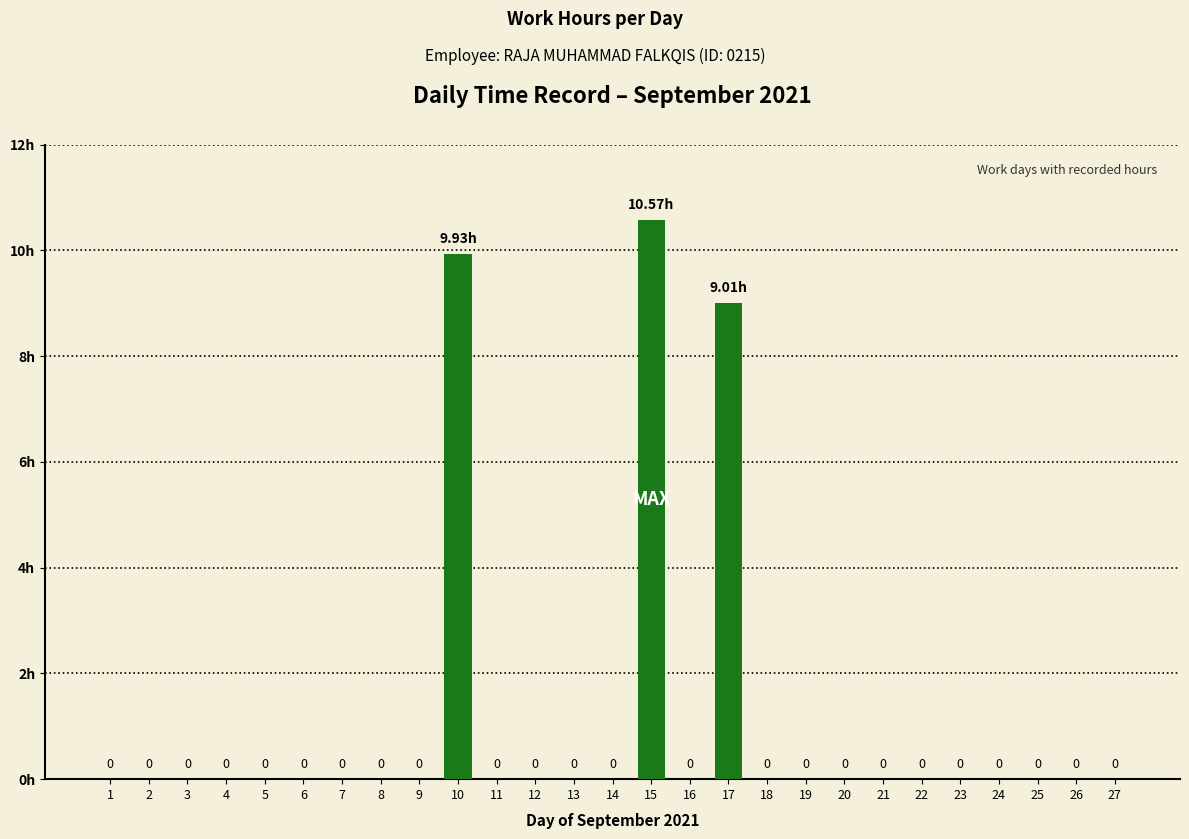

Are the bars horizontal?

No